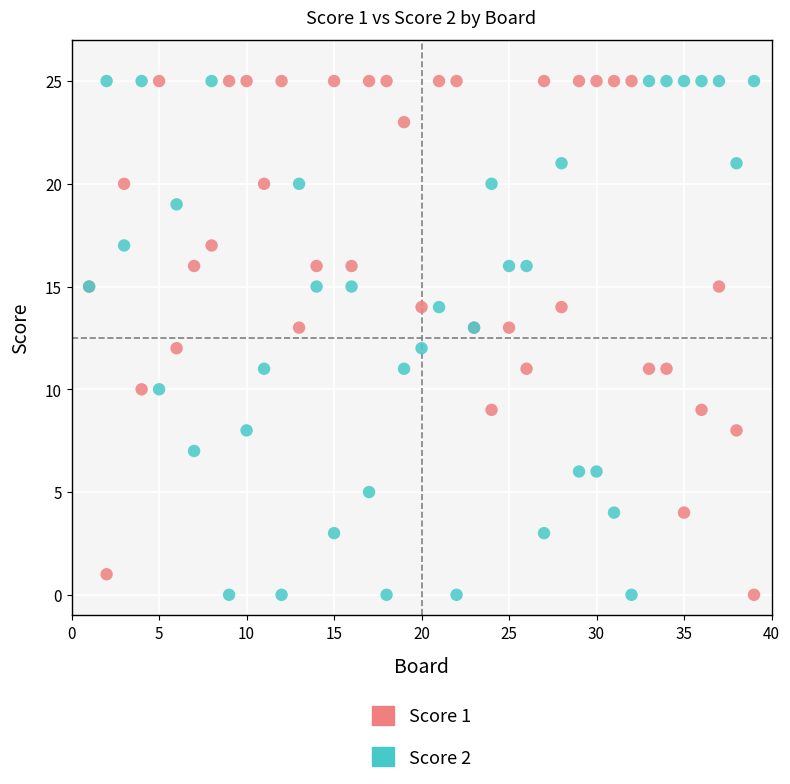

What is the X range (max minus min) for the scatter plot?

38